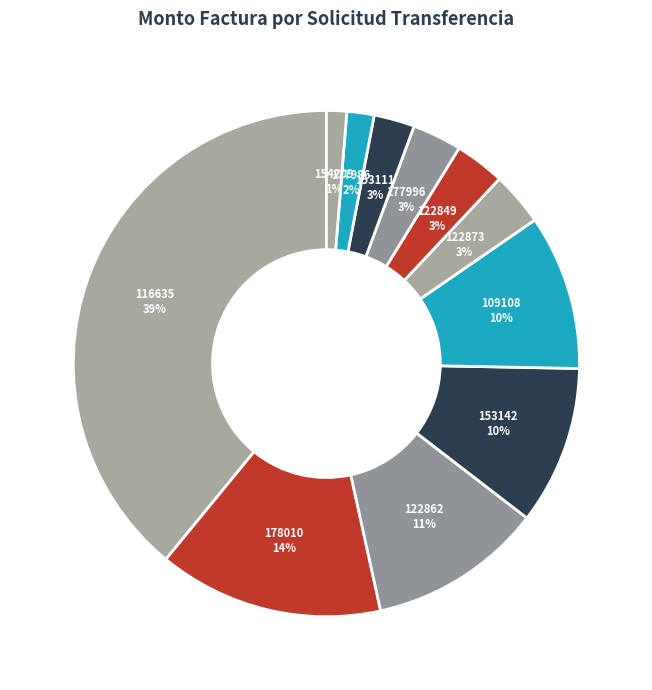

How many segments does this pie chart have?

11